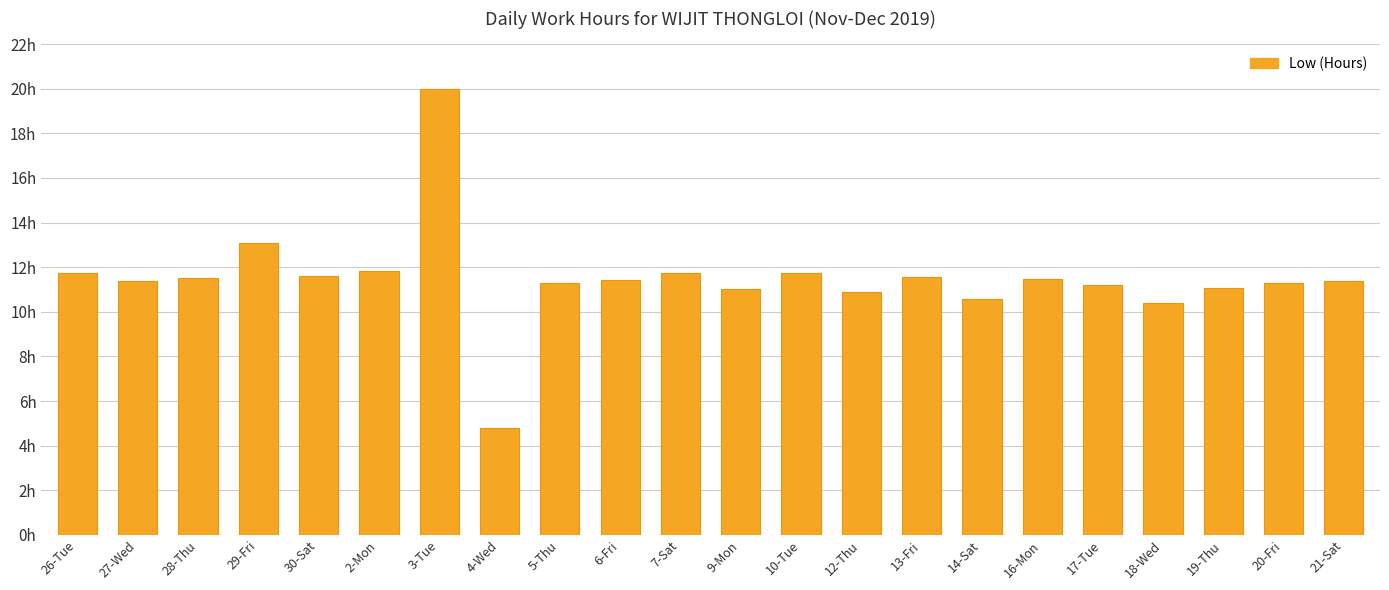

Are the bars horizontal?

No